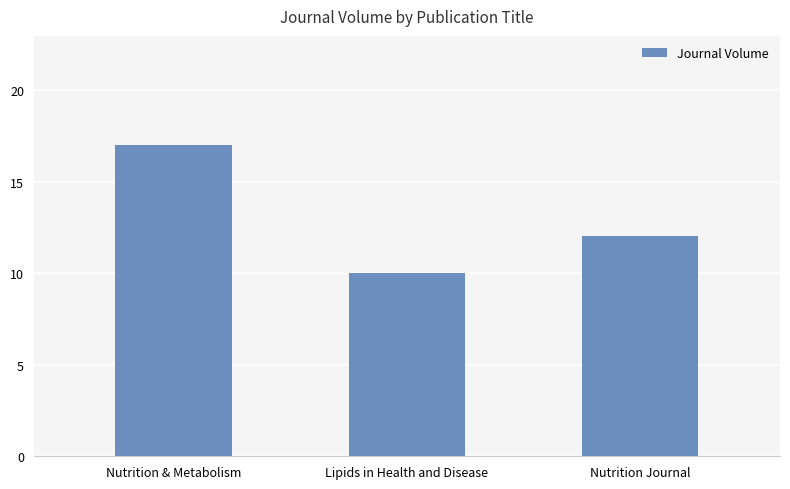

What is the sum of all values?

39